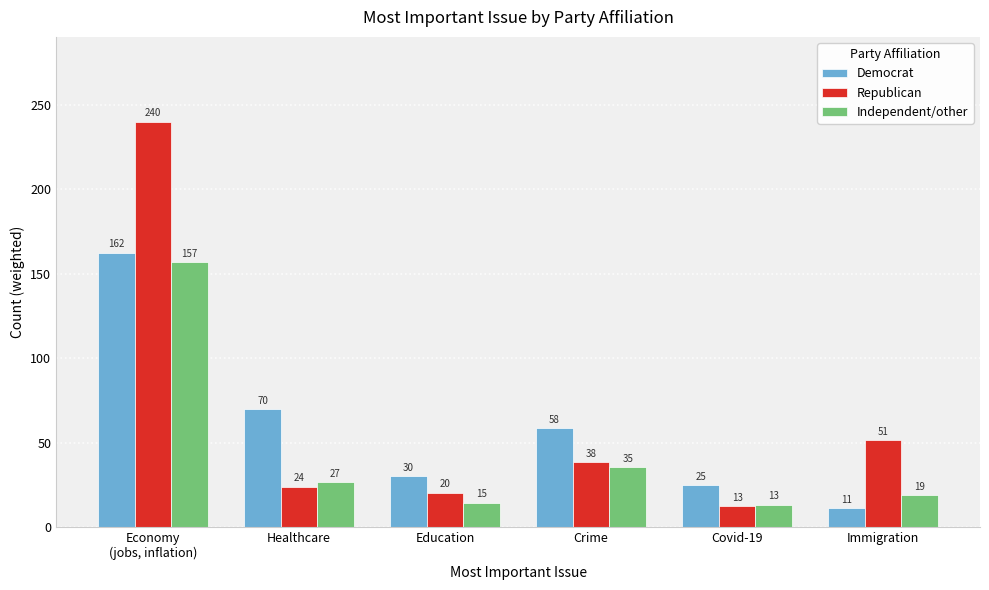

Reading left to right, transcribe all the data shown in this chart.

Democrat: Economy
(jobs, inflation)=162.4	Healthcare=69.9	Education=30.2	Crime=58.5	Covid-19=25.0	Immigration=11.1
Republican: Economy
(jobs, inflation)=239.8	Healthcare=24.1	Education=20.3	Crime=38.3	Covid-19=12.5	Immigration=51.4
Independent/other: Economy
(jobs, inflation)=156.8	Healthcare=26.5	Education=14.5	Crime=35.4	Covid-19=13.5	Immigration=18.9